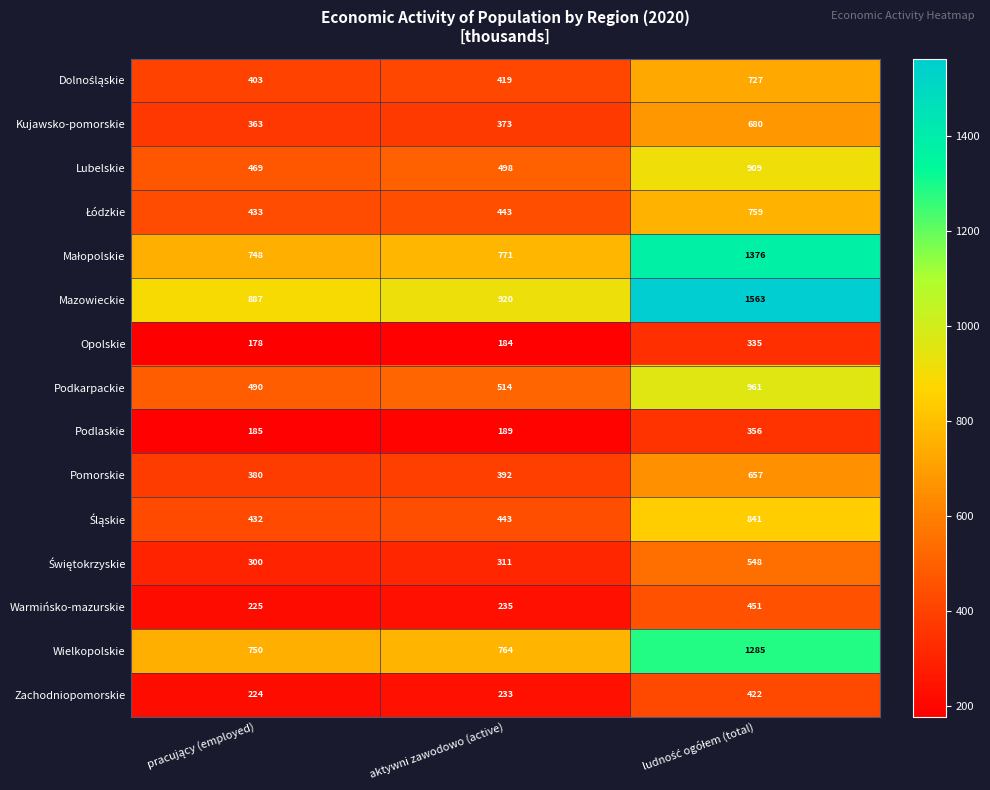

The Lubelskie series shows 498 at aktywni zawodowo (active). True or false?

True